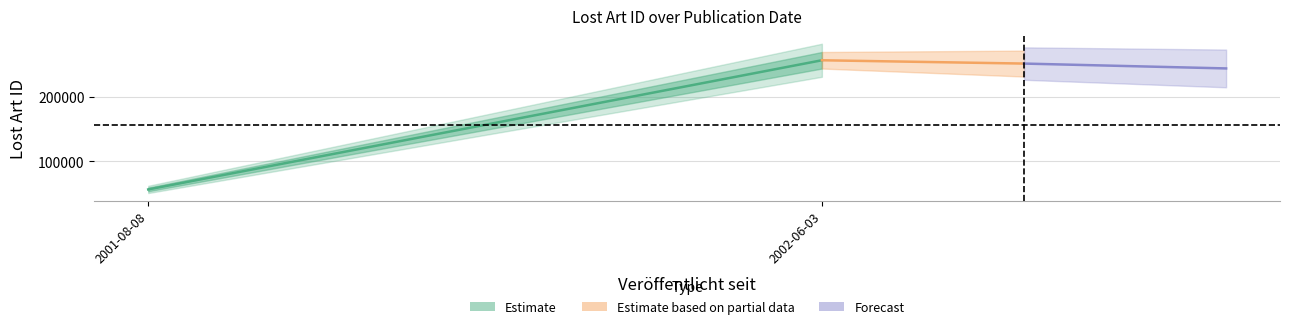

How many lines are shown in the chart?

1